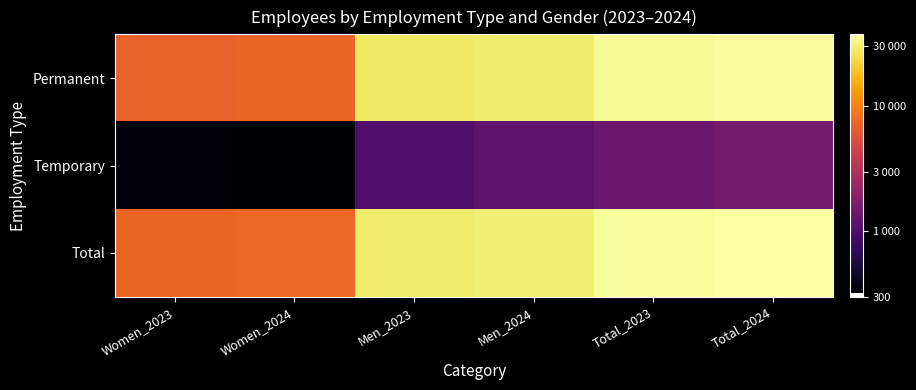

Which label corresponds to the smallest value in the chart?

Women_2024